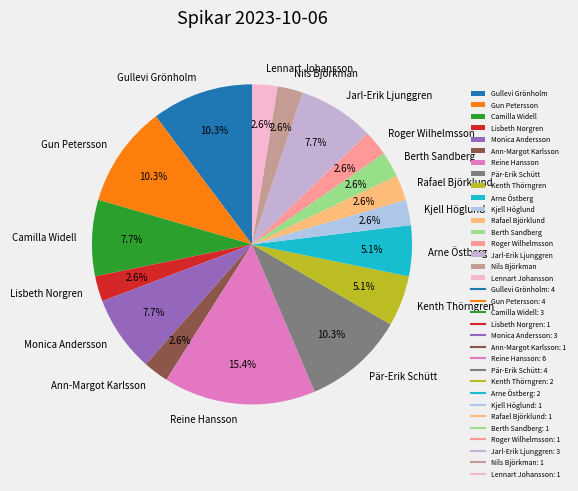

What percentage is NOT represented by Roger Wilhelmsson?

97.4%